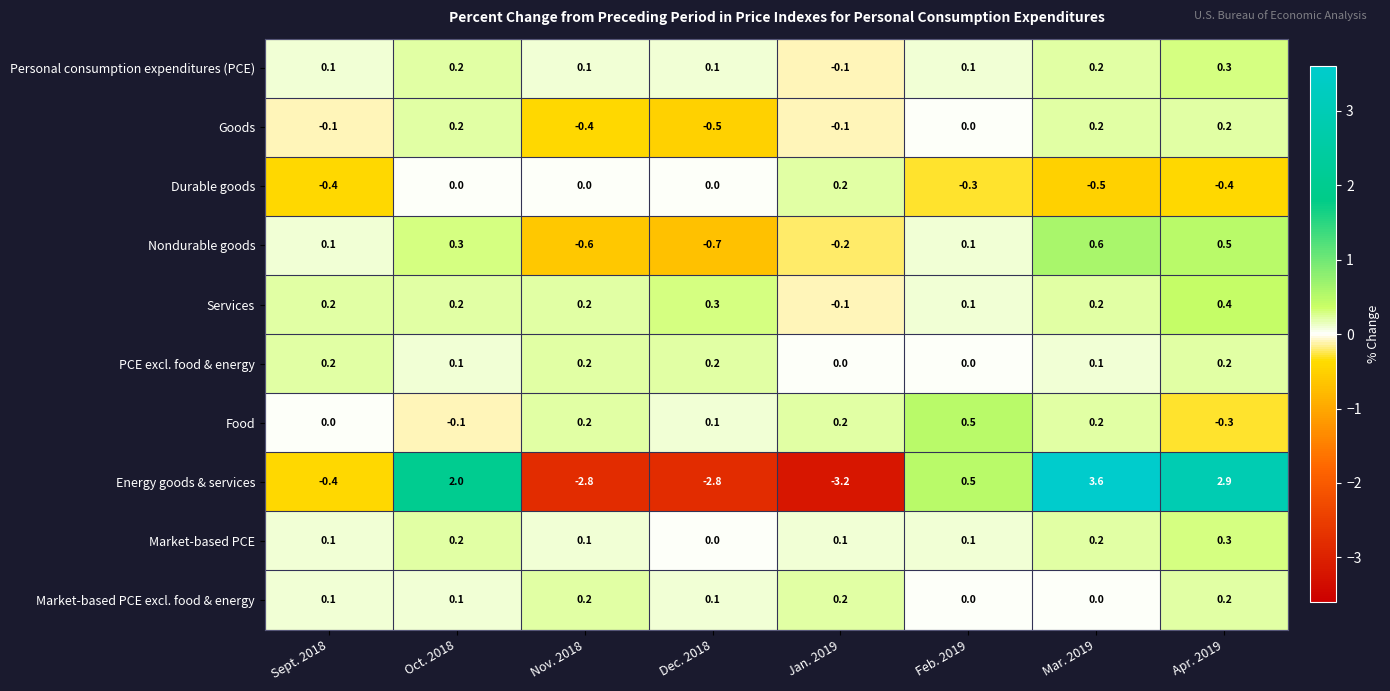

Which category has the lowest value across all series?

Jan. 2019